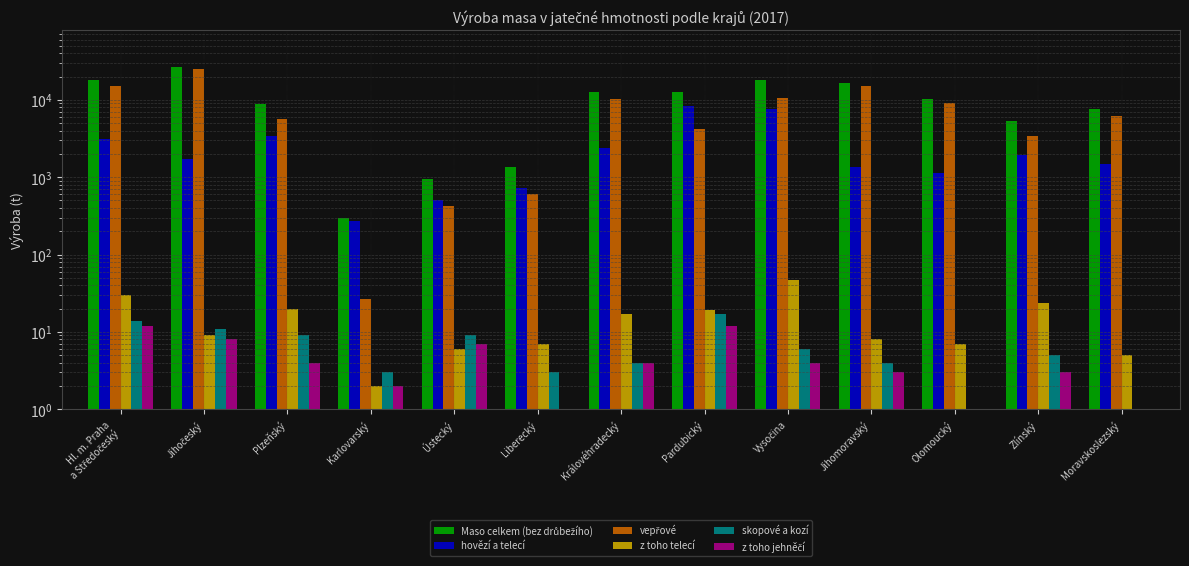

Reading left to right, what are all the values shown in this chart?

Maso celkem (bez drůbežího): Hl. m. Praha
a Středočeský=18303	Jihočeský=26375	Plzeňský=8948	Karlovarský=298	Ústecký=941	Liberecký=1343	Královéhradecký=12719	Pardubický=12513	Vysočina=18215	Jihomoravský=16380	Olomoucký=10146	Zlínský=5296	Moravskoslezský=7663
hovězí a telecí: Hl. m. Praha
a Středočeský=3079	Jihočeský=1702	Plzeňský=3366	Karlovarský=268	Ústecký=507	Liberecký=727	Královéhradecký=2351	Pardubický=8252	Vysočina=7504	Jihomoravský=1349	Olomoucký=1134	Zlínský=1920	Moravskoslezský=1471
vepřové: Hl. m. Praha
a Středočeský=15208	Jihočeský=24663	Plzeňský=5572	Karlovarský=27	Ústecký=425	Liberecký=610	Královéhradecký=10362	Pardubický=4244	Vysočina=10703	Jihomoravský=15027	Olomoucký=9011	Zlínský=3369	Moravskoslezský=6191
z toho telecí: Hl. m. Praha
a Středočeský=30	Jihočeský=9	Plzeňský=20	Karlovarský=2	Ústecký=6	Liberecký=7	Královéhradecký=17	Pardubický=19	Vysočina=47	Jihomoravský=8	Olomoucký=7	Zlínský=24	Moravskoslezský=5
skopové a kozí: Hl. m. Praha
a Středočeský=14	Jihočeský=11	Plzeňský=9	Karlovarský=3	Ústecký=9	Liberecký=3	Královéhradecký=4	Pardubický=17	Vysočina=6	Jihomoravský=4	Olomoucký=1	Zlínský=5	Moravskoslezský=0
z toho jehněčí: Hl. m. Praha
a Středočeský=12	Jihočeský=8	Plzeňský=4	Karlovarský=2	Ústecký=7	Liberecký=0	Královéhradecký=4	Pardubický=12	Vysočina=4	Jihomoravský=3	Olomoucký=1	Zlínský=3	Moravskoslezský=0